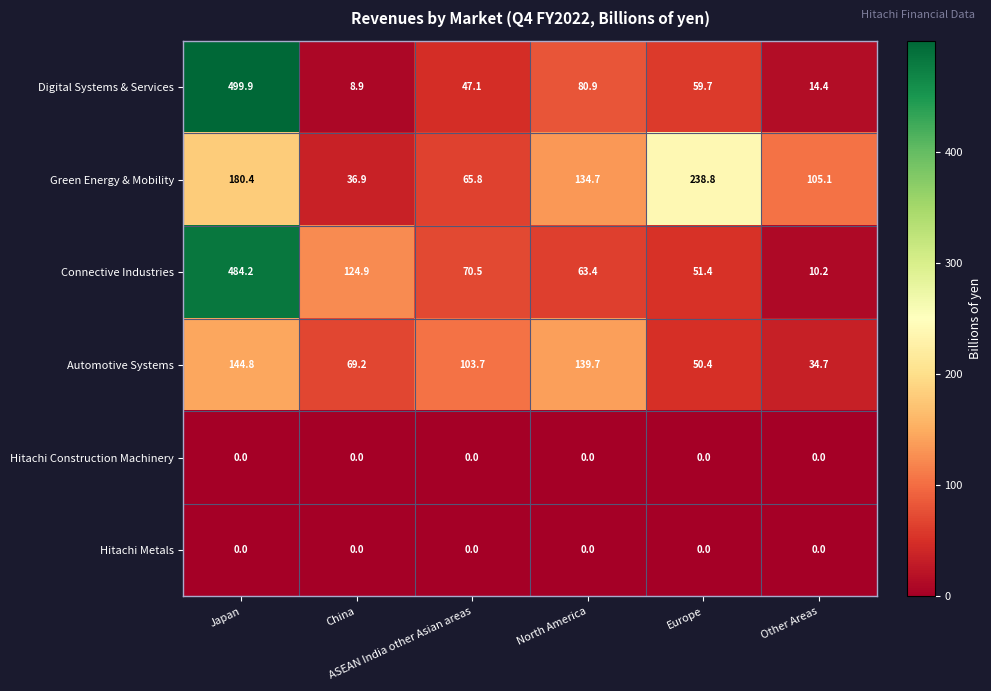

Which series has the largest range (max minus min)?

Digital Systems & Services